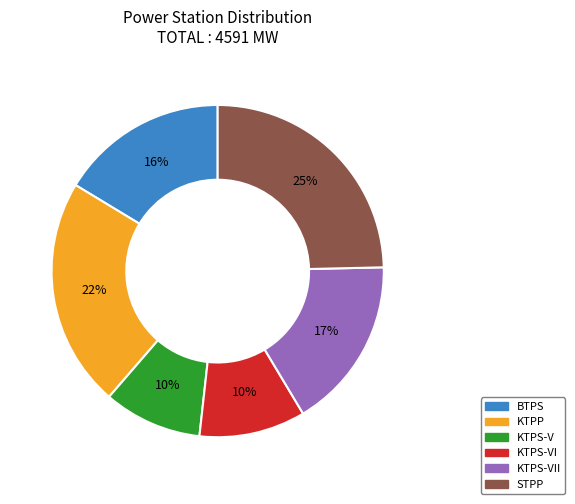

To the nearest percent, what is the average slice percentage?

17%